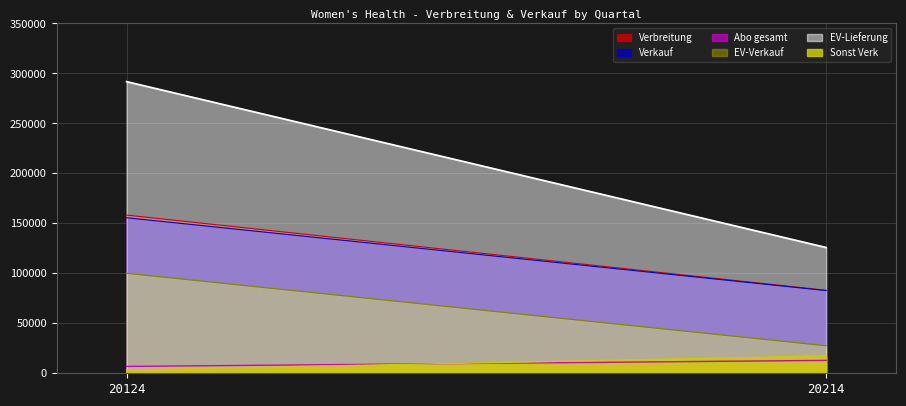

Reading left to right, transcribe all the data shown in this chart.

Verbreitung: 158263	83043
Verkauf: 155616	82758
Abo gesamt: 6863	12895
EV-Verkauf: 100022	27526
EV-Lieferung: 291816	125854
Sonst Verk: 3304	17295